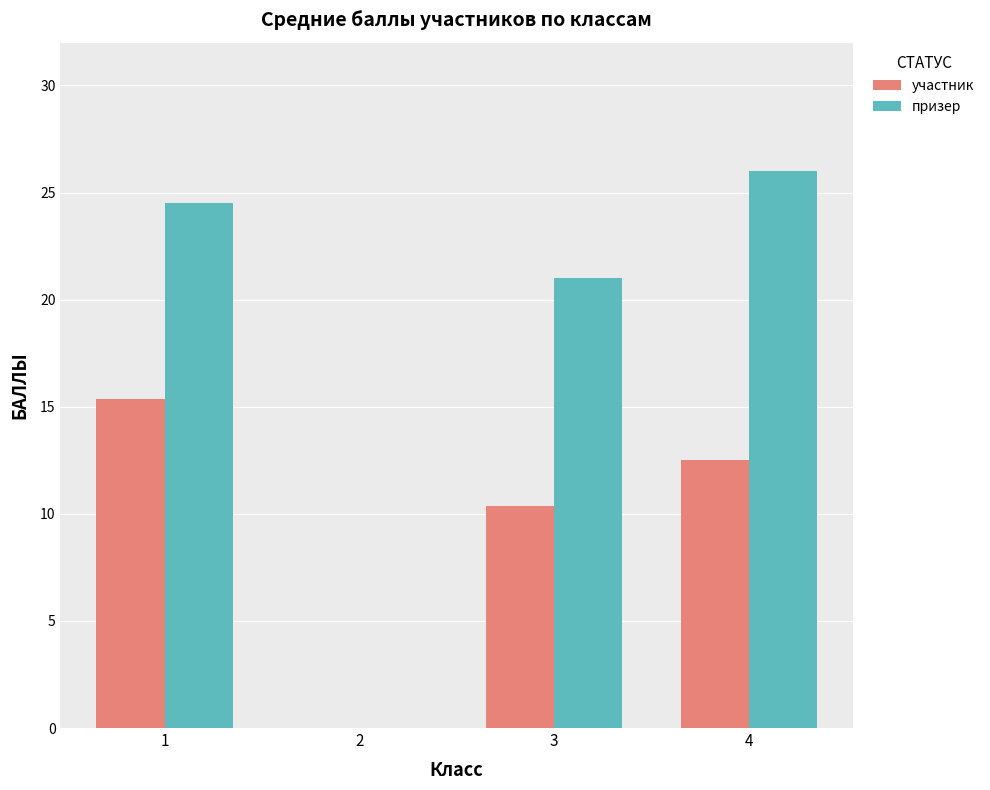

What is the sum of the призер values at 3 and 4?

47.0